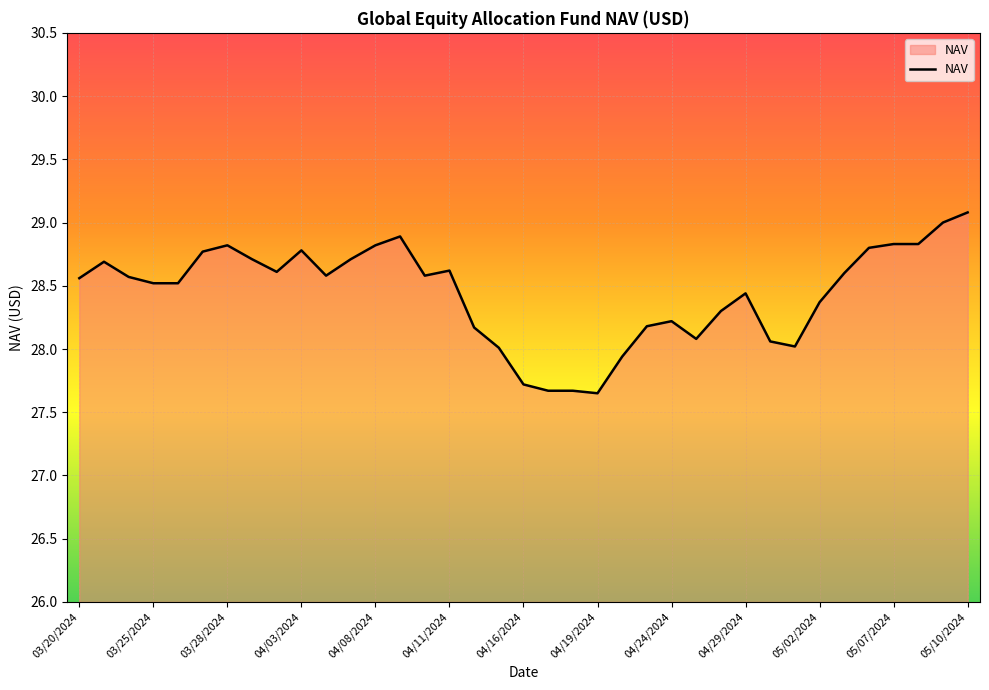

What is the greatest value displayed?

29.1